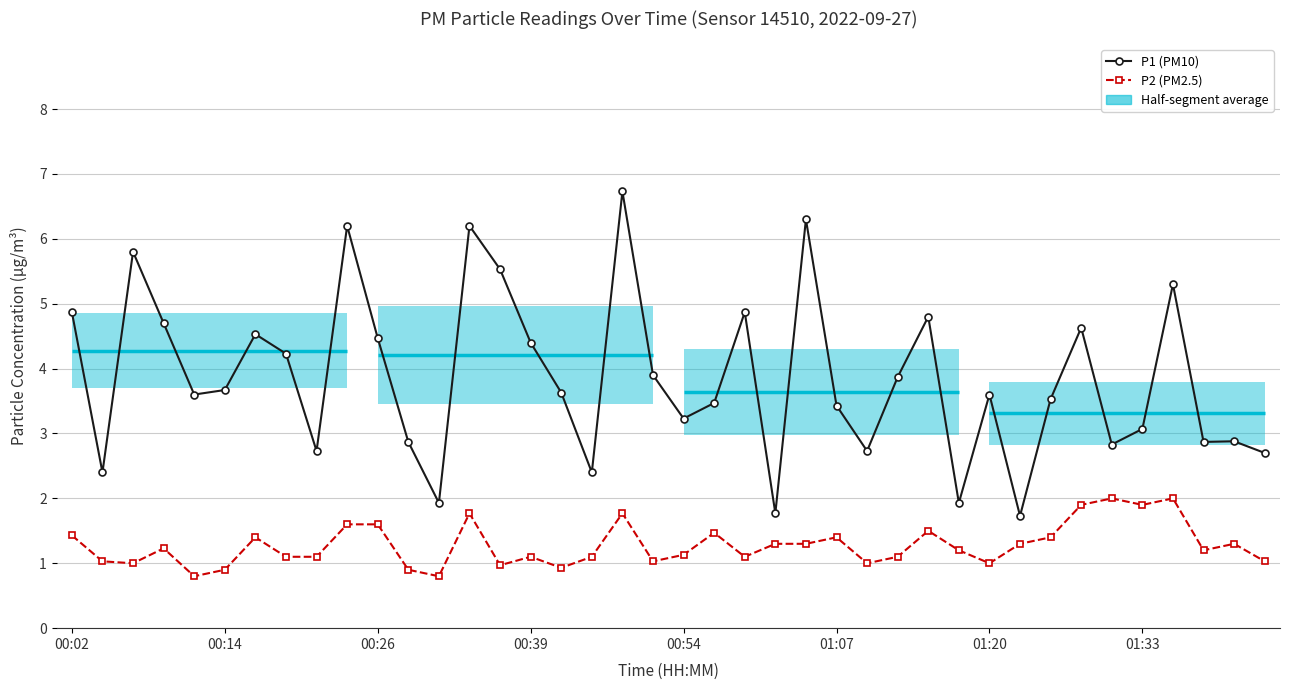

True or false: P2 (PM2.5) and P1 (PM10) cross at least once.

False